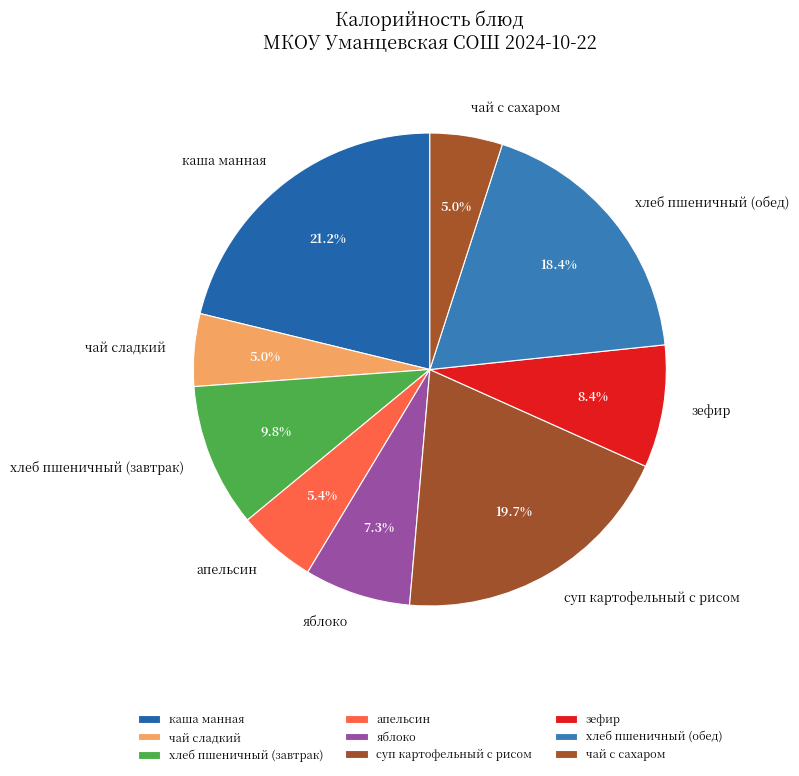

To the nearest percent, what is the difference between the чай сладкий and хлеб пшеничный (завтрак) slice percentages?

5%